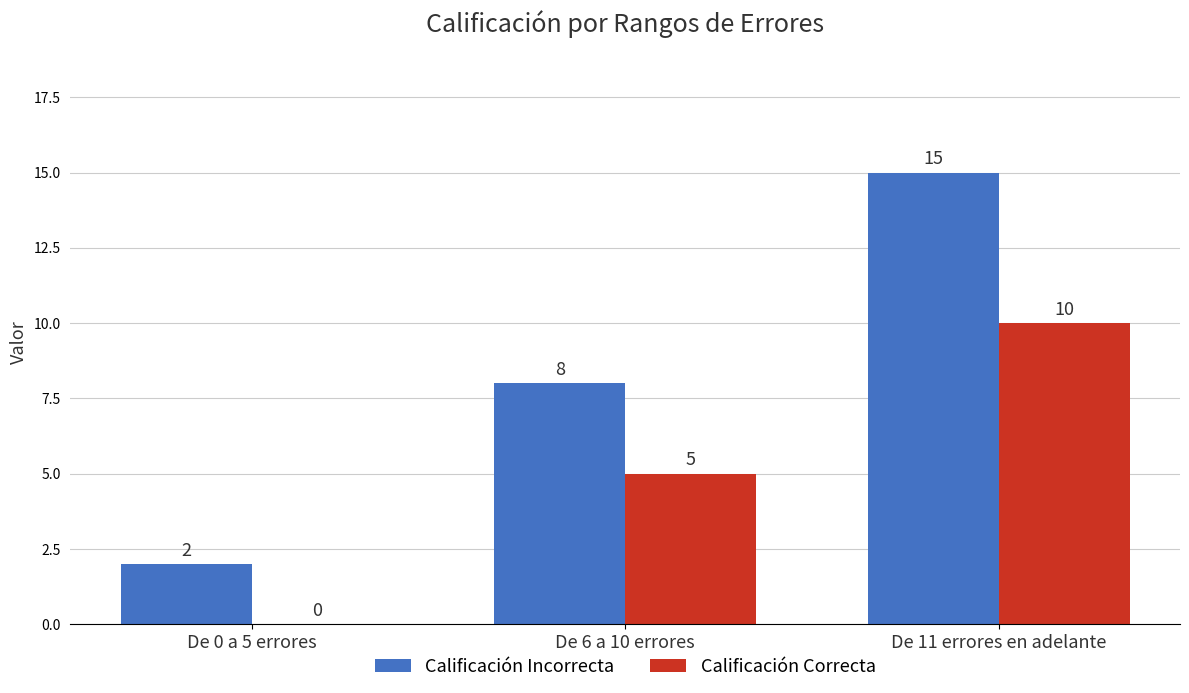

Reading left to right, list all the values displayed in this chart.

Calificación Incorrecta: 2	8	15
Calificación Correcta: 0	5	10